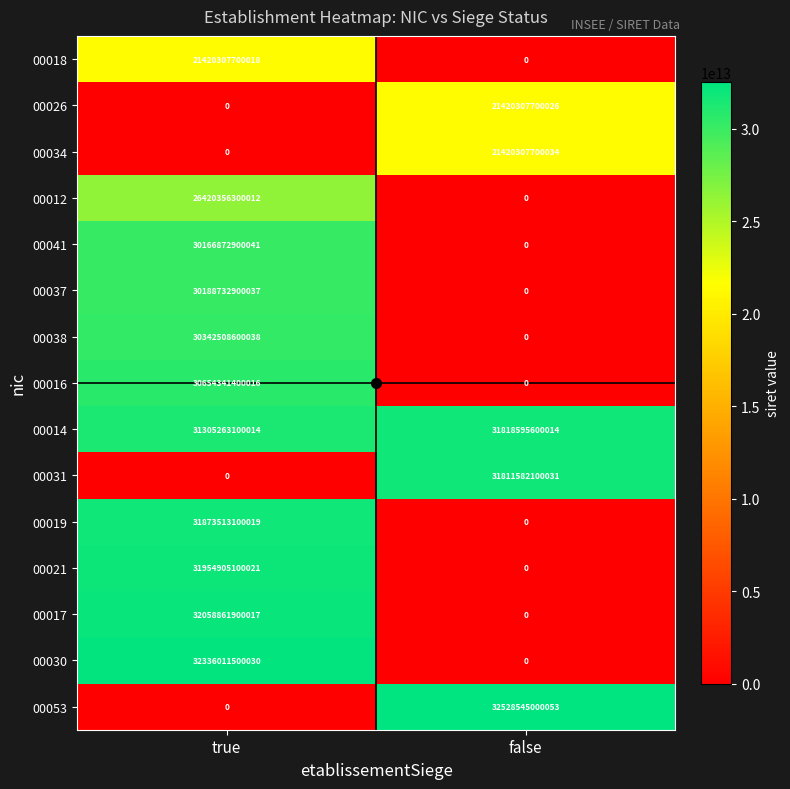

True or false: 00019 has a value of 13654479997065 at false.

False